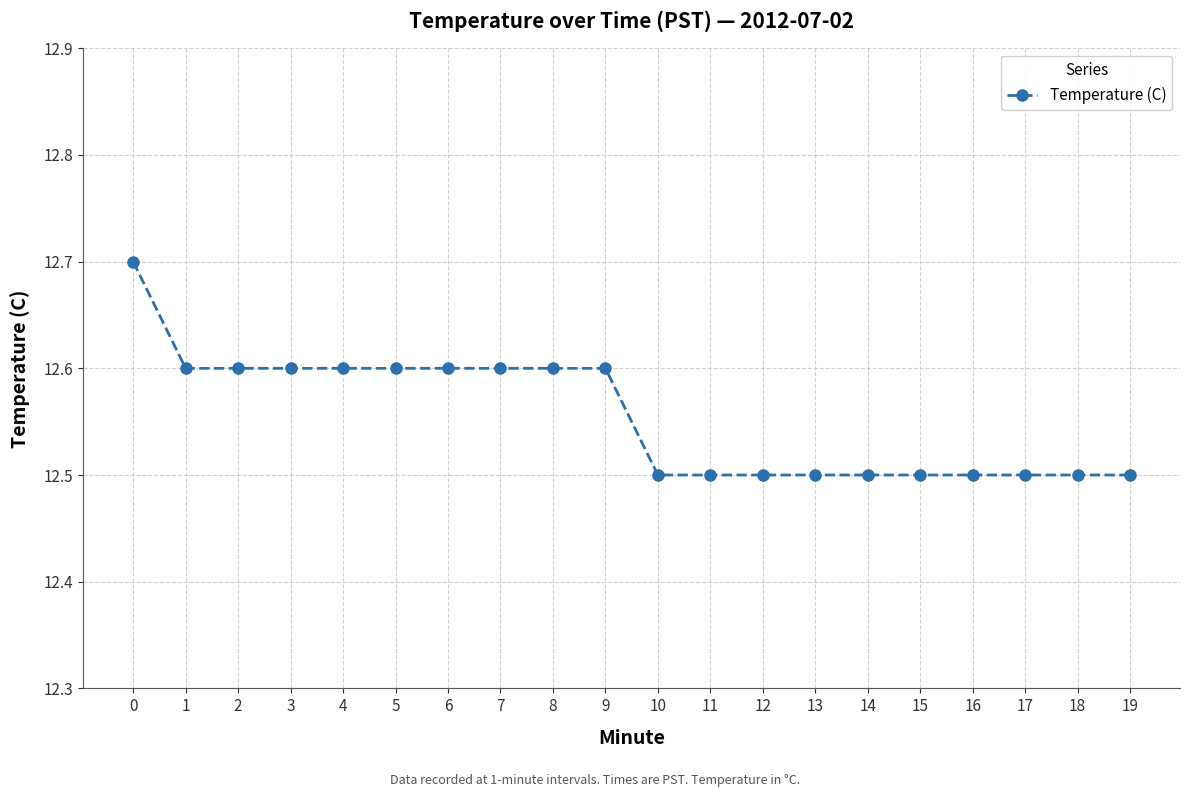

Is it true that the value at 19 is 2.8?

False